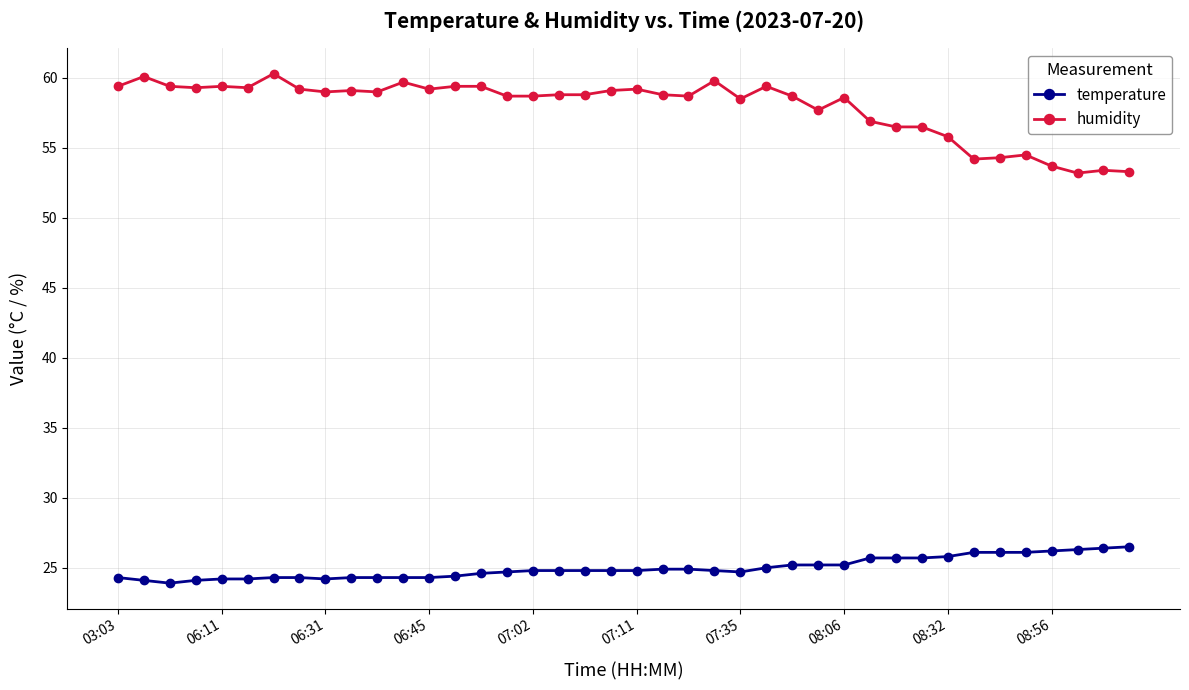

True or false: humidity and temperature cross at least once.

False